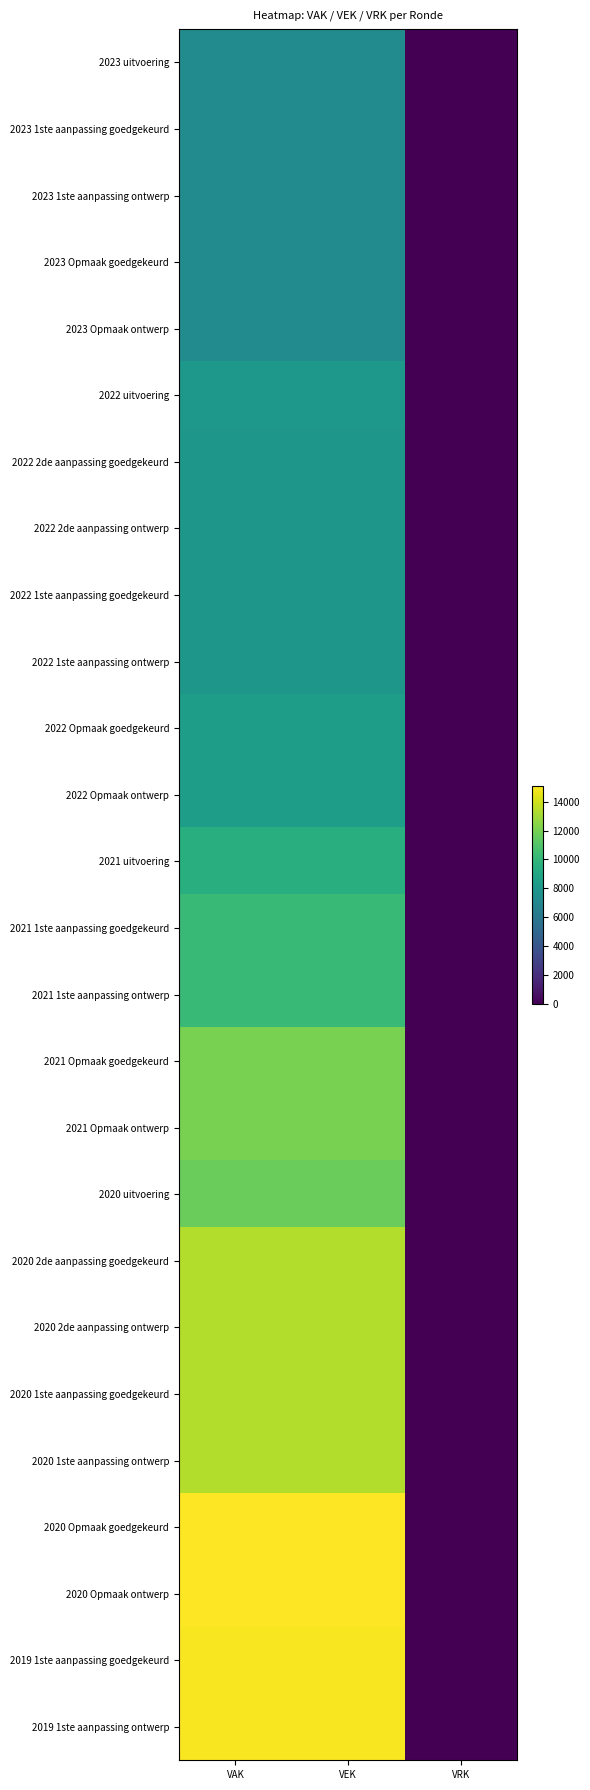

At VRK, list the series in order from smallest to largest.

2023 uitvoering, 2023 1ste aanpassing goedgekeurd, 2023 1ste aanpassing ontwerp, 2023 Opmaak goedgekeurd, 2023 Opmaak ontwerp, 2022 uitvoering, 2022 2de aanpassing goedgekeurd, 2022 2de aanpassing ontwerp, 2022 1ste aanpassing goedgekeurd, 2022 1ste aanpassing ontwerp, 2022 Opmaak goedgekeurd, 2022 Opmaak ontwerp, 2021 uitvoering, 2021 1ste aanpassing goedgekeurd, 2021 1ste aanpassing ontwerp, 2021 Opmaak goedgekeurd, 2021 Opmaak ontwerp, 2020 uitvoering, 2020 2de aanpassing goedgekeurd, 2020 2de aanpassing ontwerp, 2020 1ste aanpassing goedgekeurd, 2020 1ste aanpassing ontwerp, 2020 Opmaak goedgekeurd, 2020 Opmaak ontwerp, 2019 1ste aanpassing goedgekeurd, 2019 1ste aanpassing ontwerp